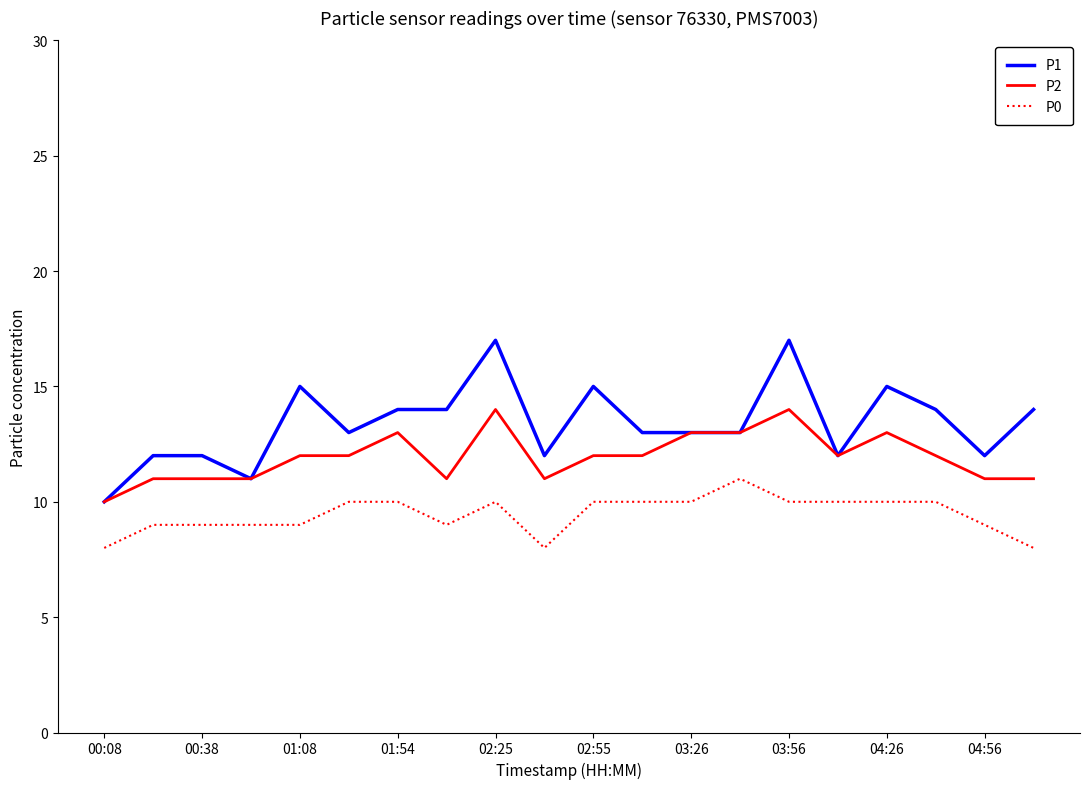

Which series has the largest total across all categories?

P1